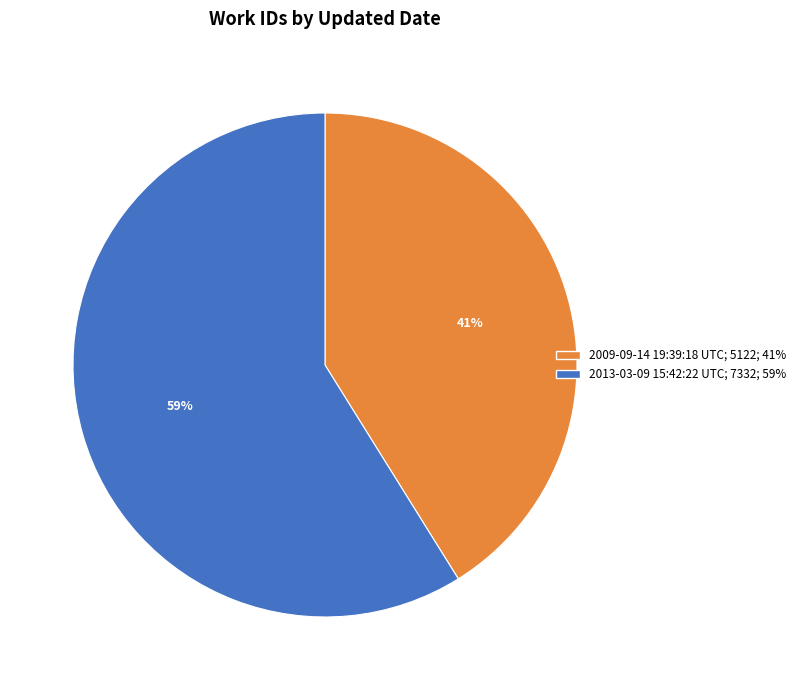

Is it true that 2013-03-09 15:42:22 UTC is 44% of the pie?

False